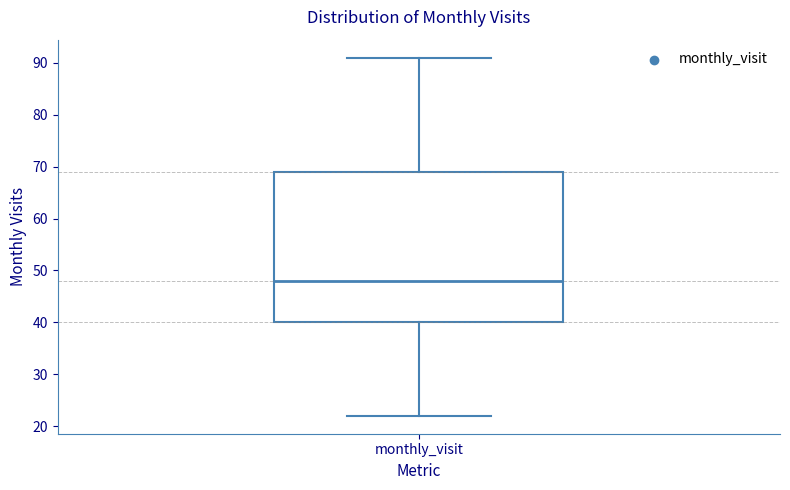

Where is the lower edge of the box for monthly_visit on the y-axis? The values are not printed on the chart, so give them approximately, as read against the axis.

40